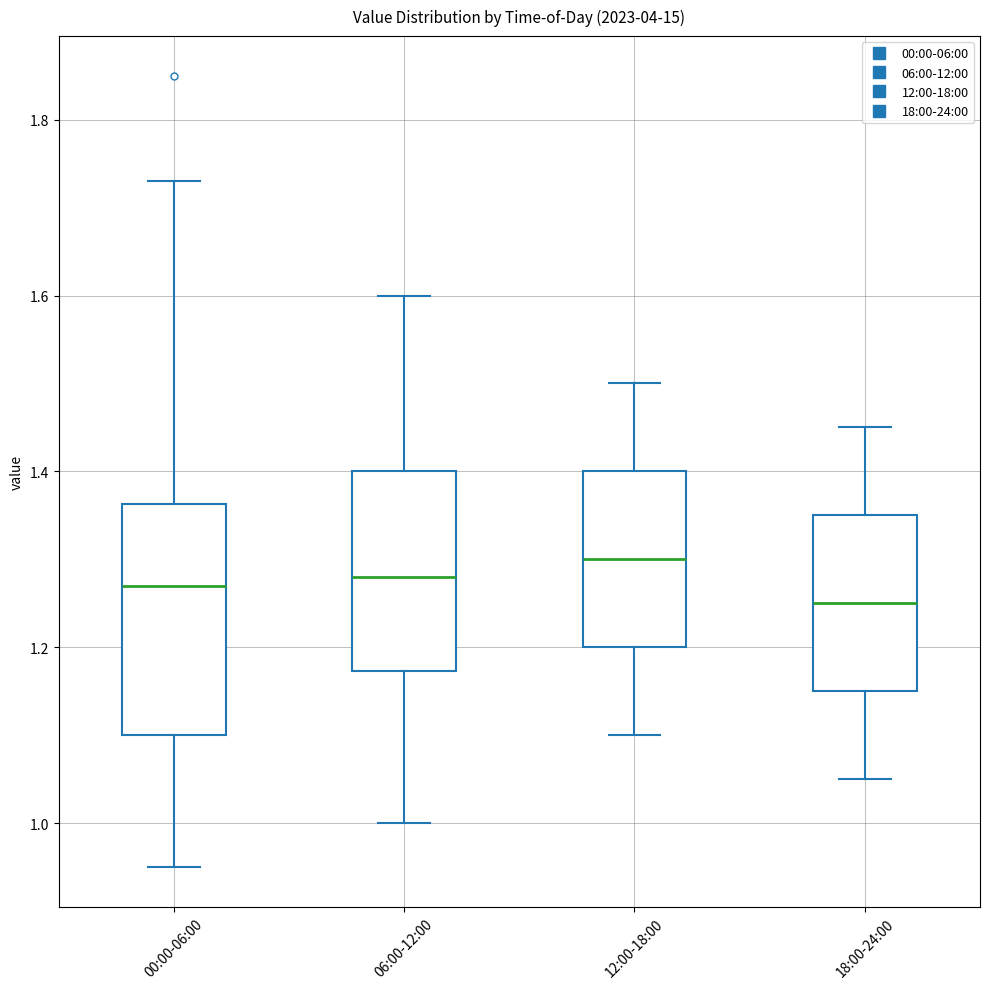

Which box's median line is the lowest?

18:00-24:00